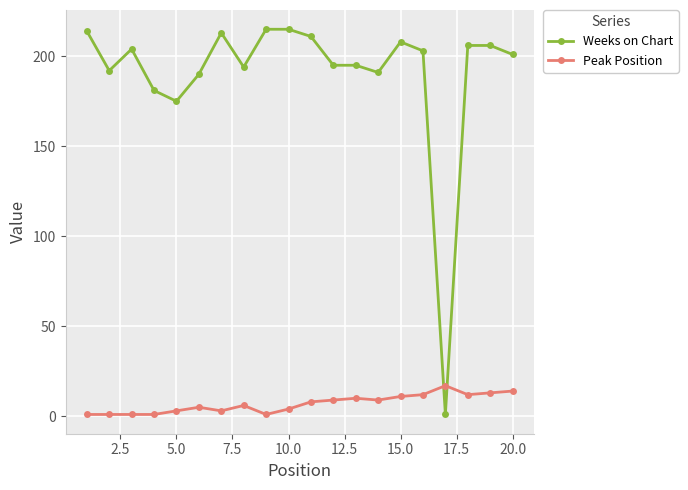

How many data points in Weeks on Chart are less than 203?

10